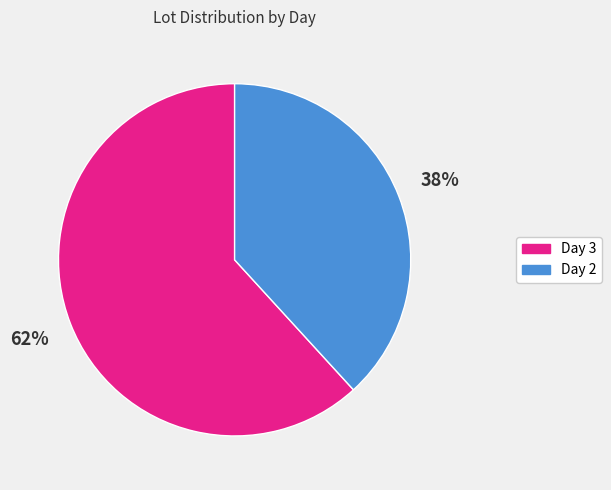

Rank the categories by value from highest to lowest.

Day 3, Day 2